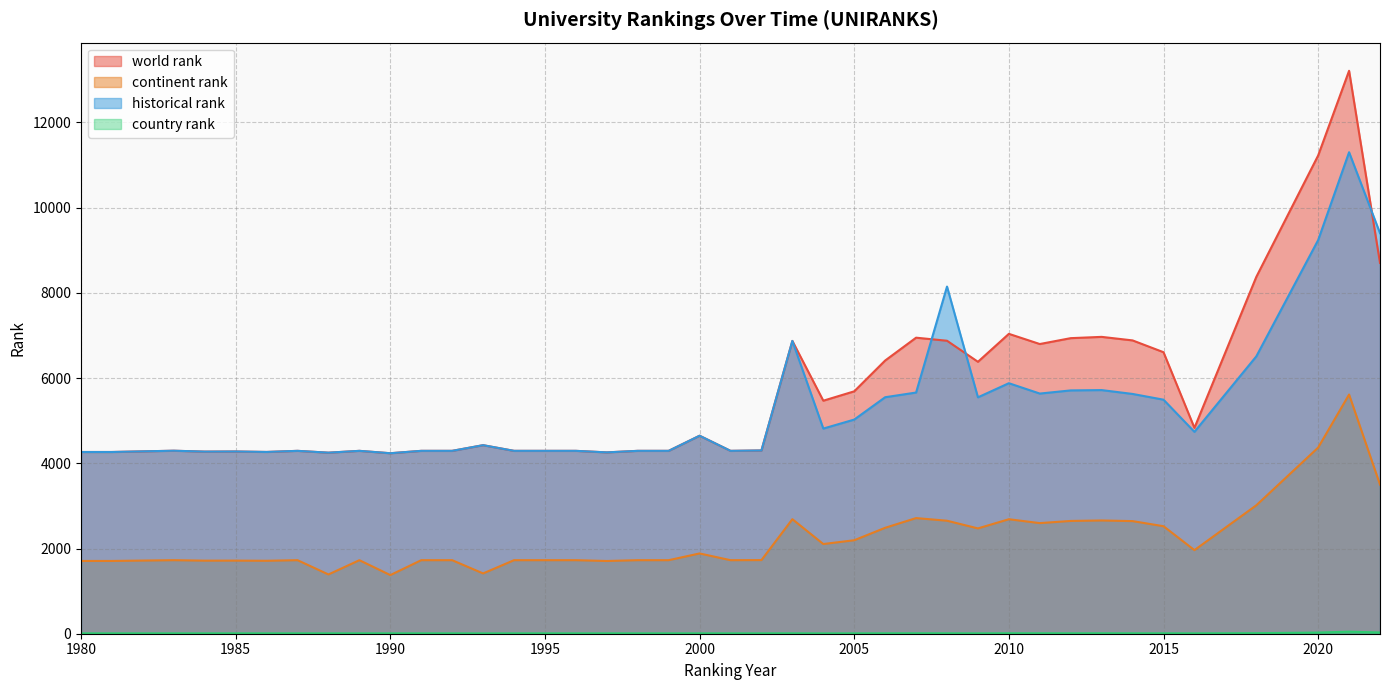

At which label does continent rank reach its peak?

2021